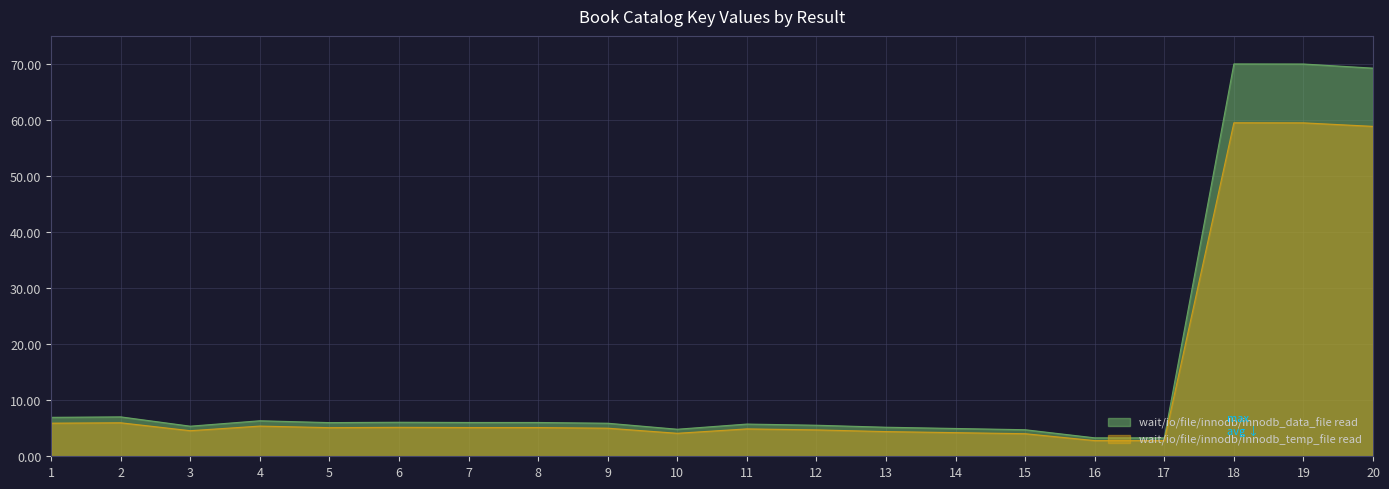

What is the value of the Book Key (secondary) point at the 11th from the left?

5.7